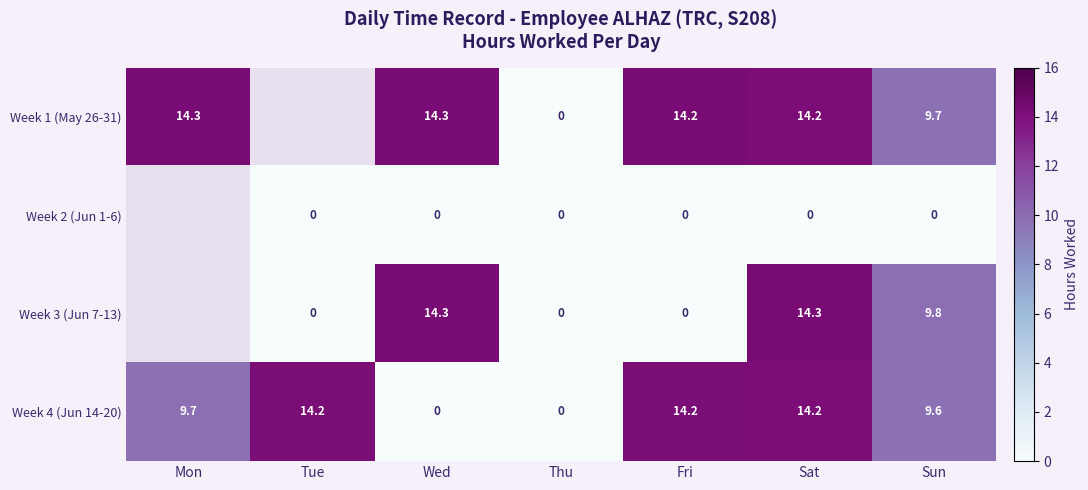

At which category is the sum across all series the highest?

Sat